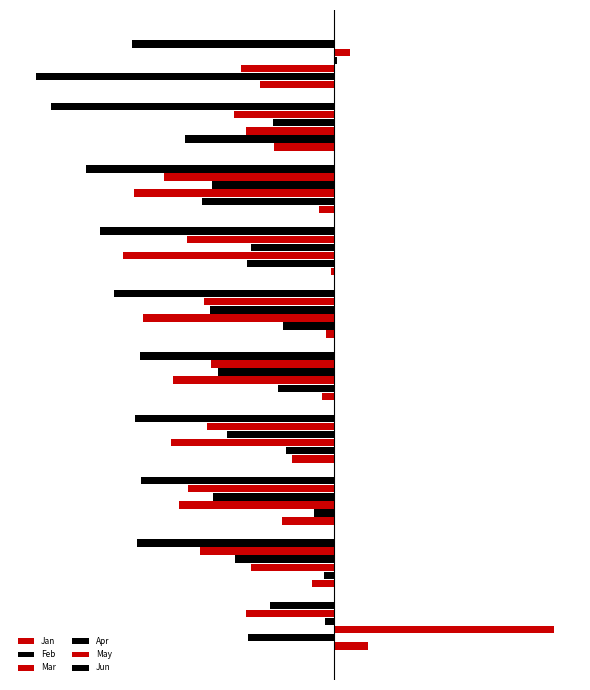

Reading left to right, what are all the values shown in this chart?

Jan: 0.2	-0.1	-0.3	-0.2	-0.1	-0.0	-0.0	-0.1	-0.3	-0.4
Feb: -0.4	-0.0	-0.1	-0.2	-0.3	-0.3	-0.4	-0.7	-0.8	-1.5
Mar: 1.1	-0.4	-0.8	-0.8	-0.8	-1.0	-1.1	-1.0	-0.5	-0.5
Apr: -0.0	-0.5	-0.6	-0.5	-0.6	-0.6	-0.4	-0.6	-0.3	0.0
May: -0.4	-0.7	-0.7	-0.7	-0.6	-0.7	-0.8	-0.9	-0.5	0.1
Jun: -0.3	-1.0	-1.0	-1.0	-1.0	-1.1	-1.2	-1.3	-1.4	-1.0